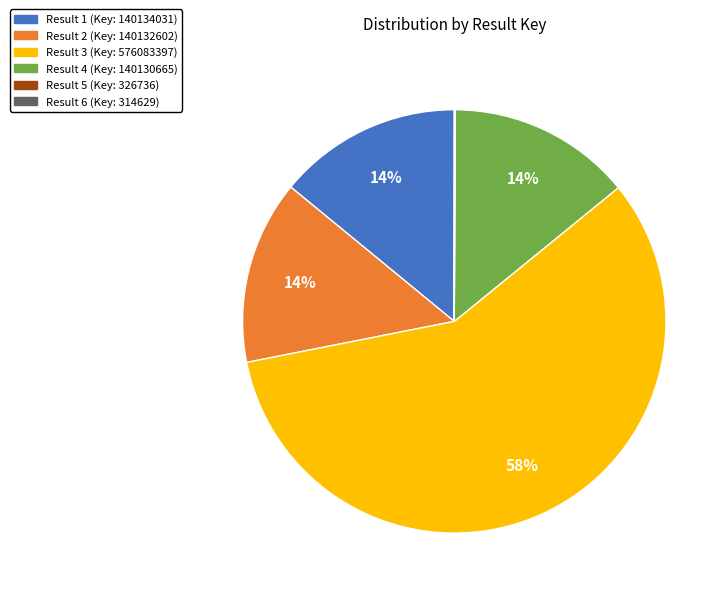

To the nearest percent, what portion does Result 4 (Key: 140130665) represent?

14%